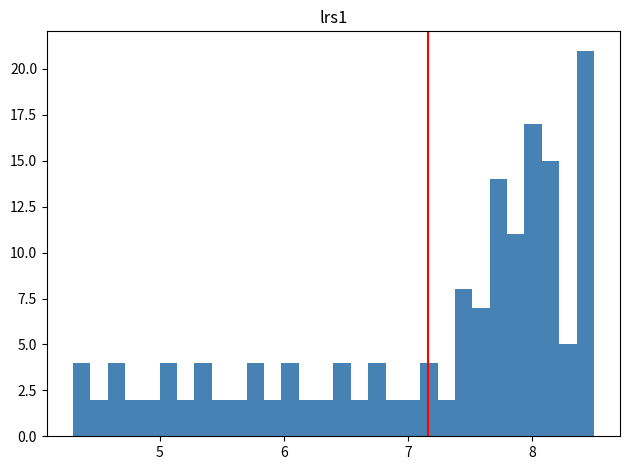

Around what value on the x-axis is the tallest bar? Give the approximate position of its centre, as read against the axis.

8.4